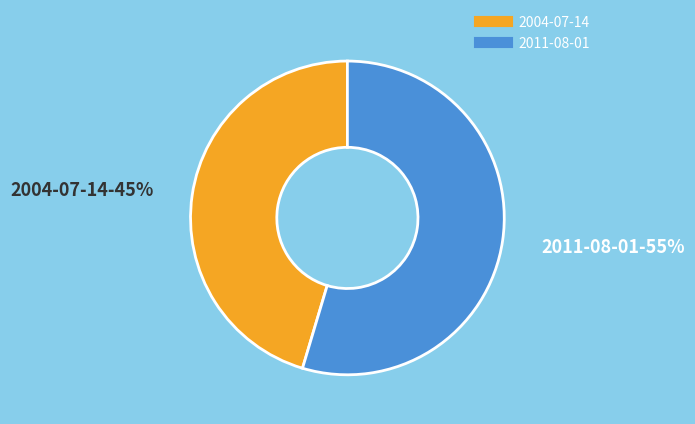

Does 2004-07-14 represent more than half of the total?

No